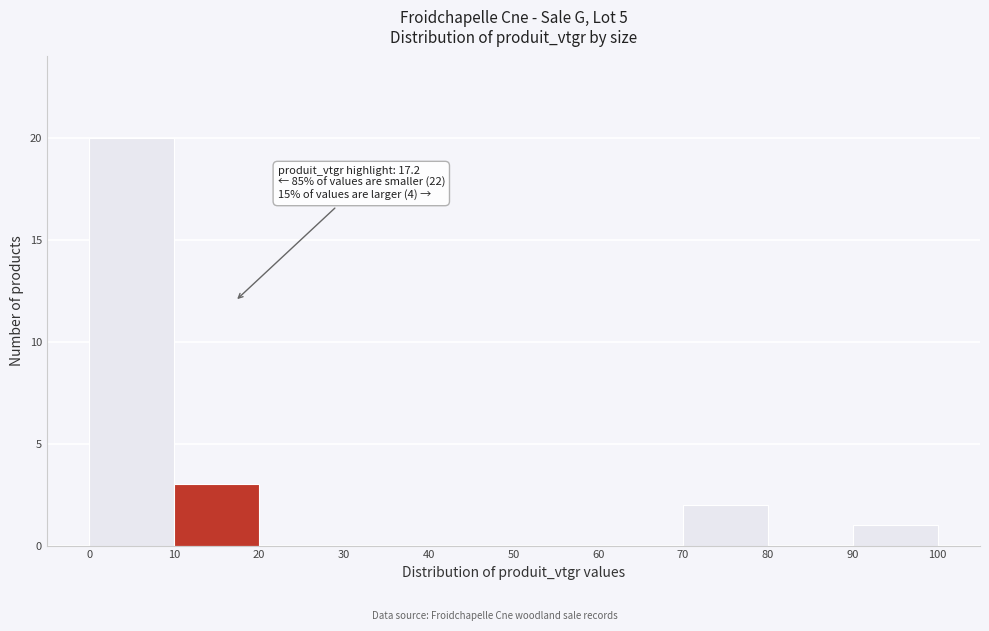

Which range on the x-axis has the tallest bar?

0 to 10